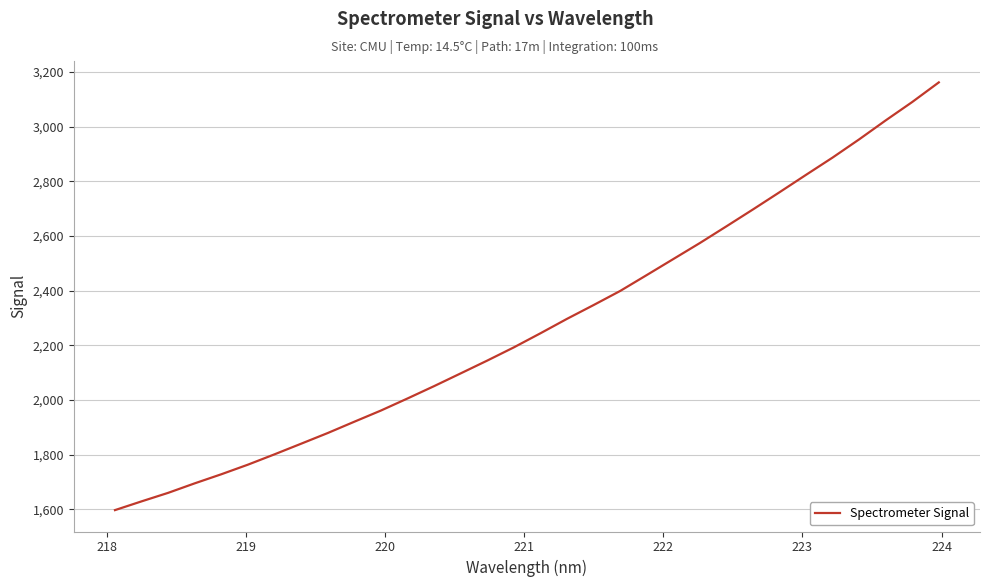

What is the smallest value displayed?

1597.0